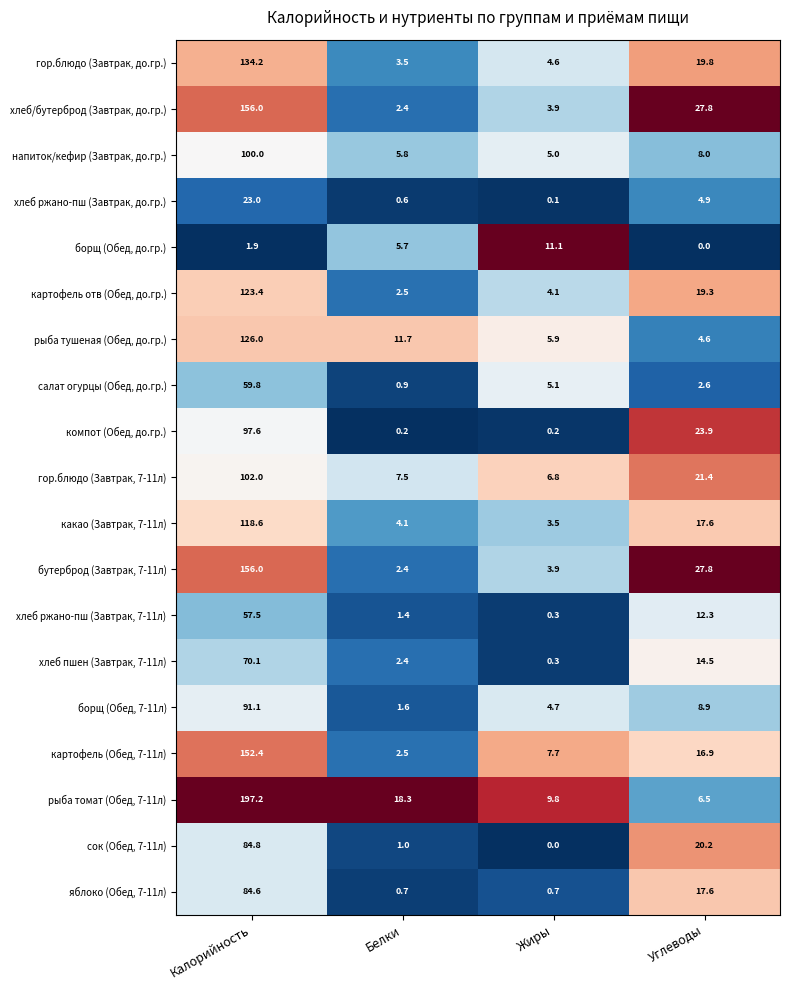

Count the number of categories in the chart.

4